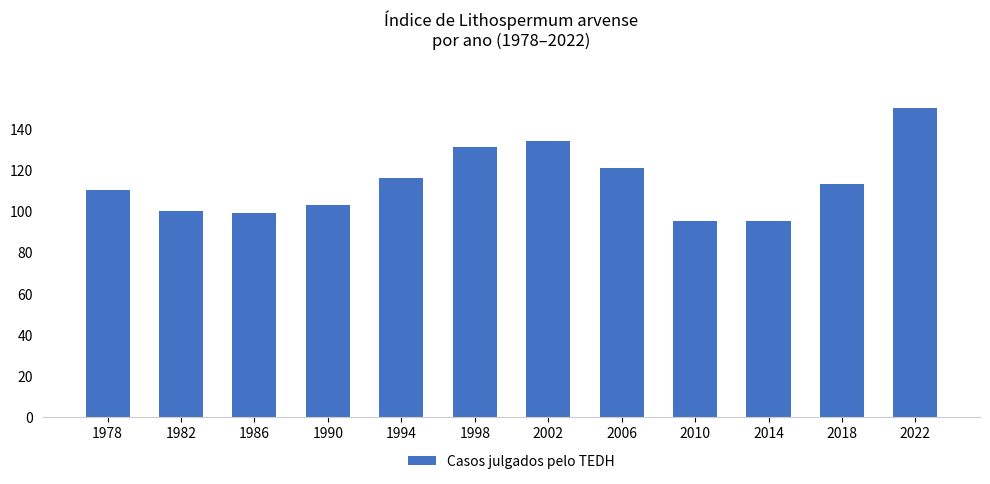

What is the sum of all values?

1367